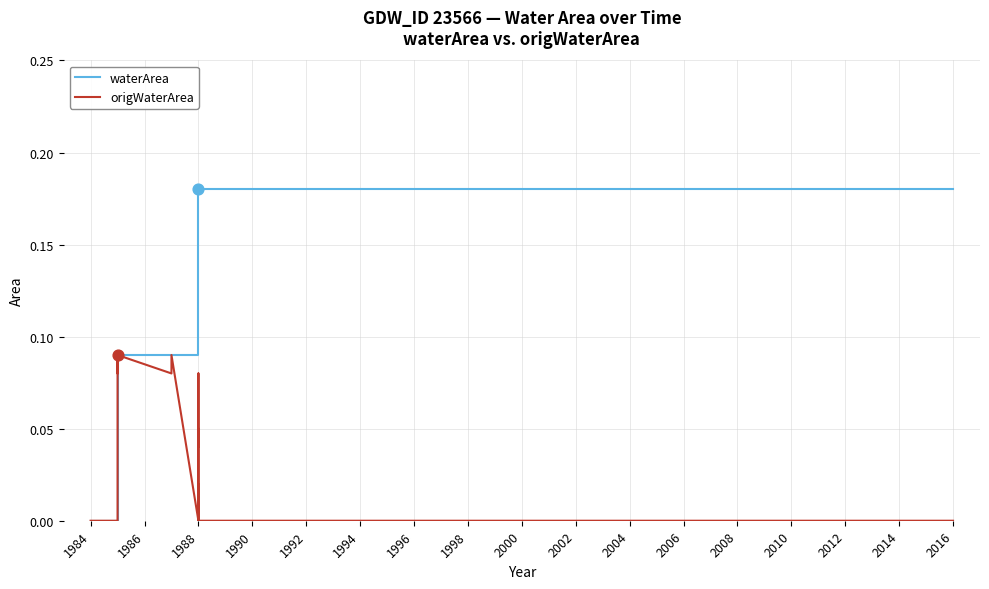

Which series has the largest total across all categories?

waterArea